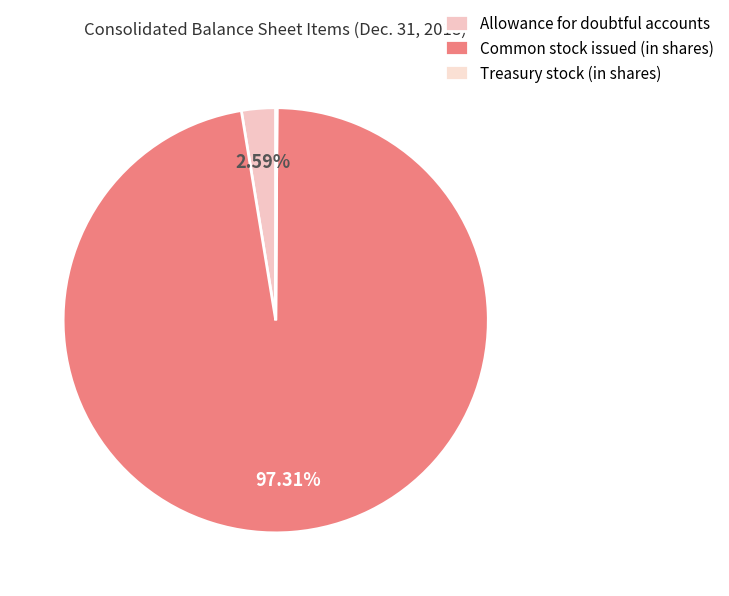

Is Common stock issued (in shares) the majority of the pie?

Yes